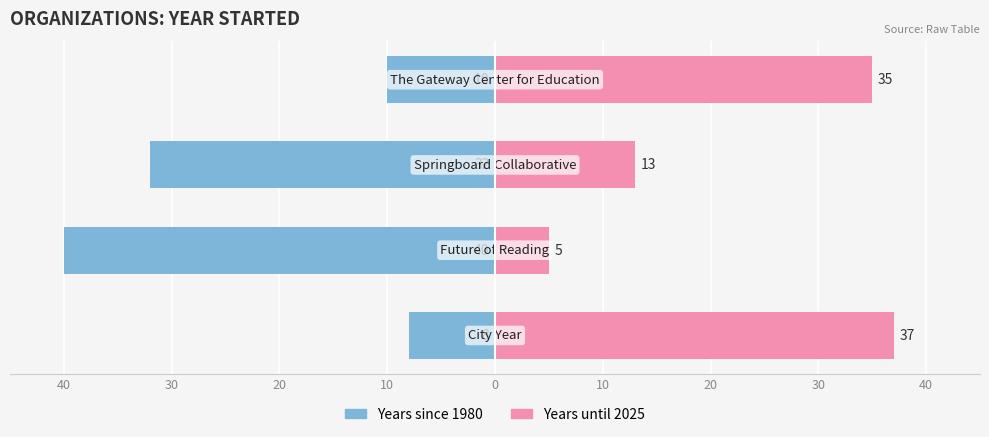

Rank the series by their average value, from highest to lowest.

Years until 2025, Years since 1980